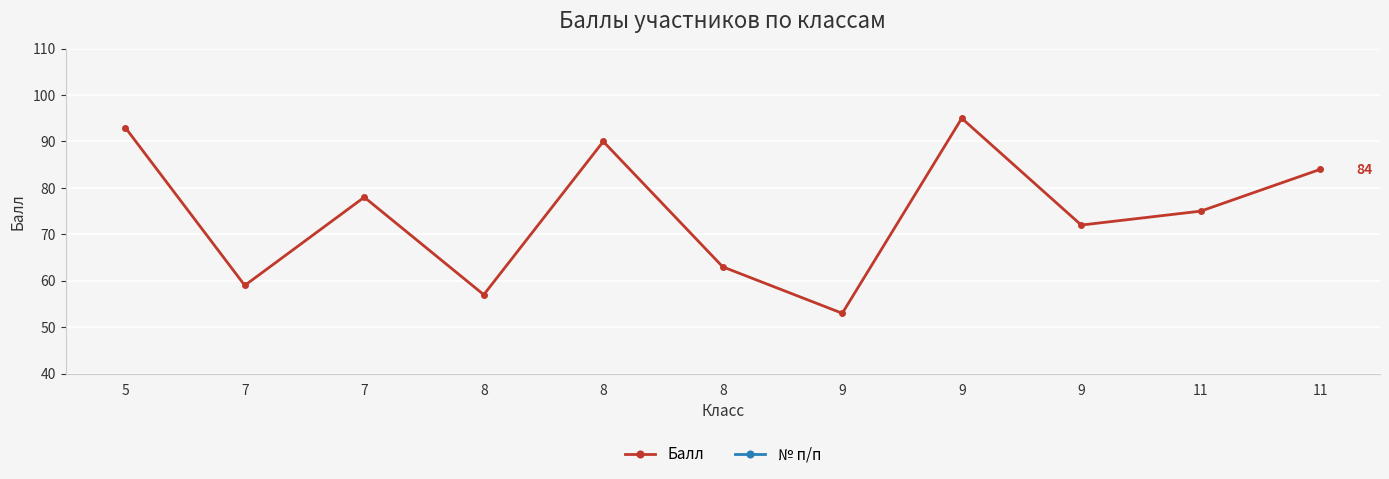

What is the total value across all series at 8?

61